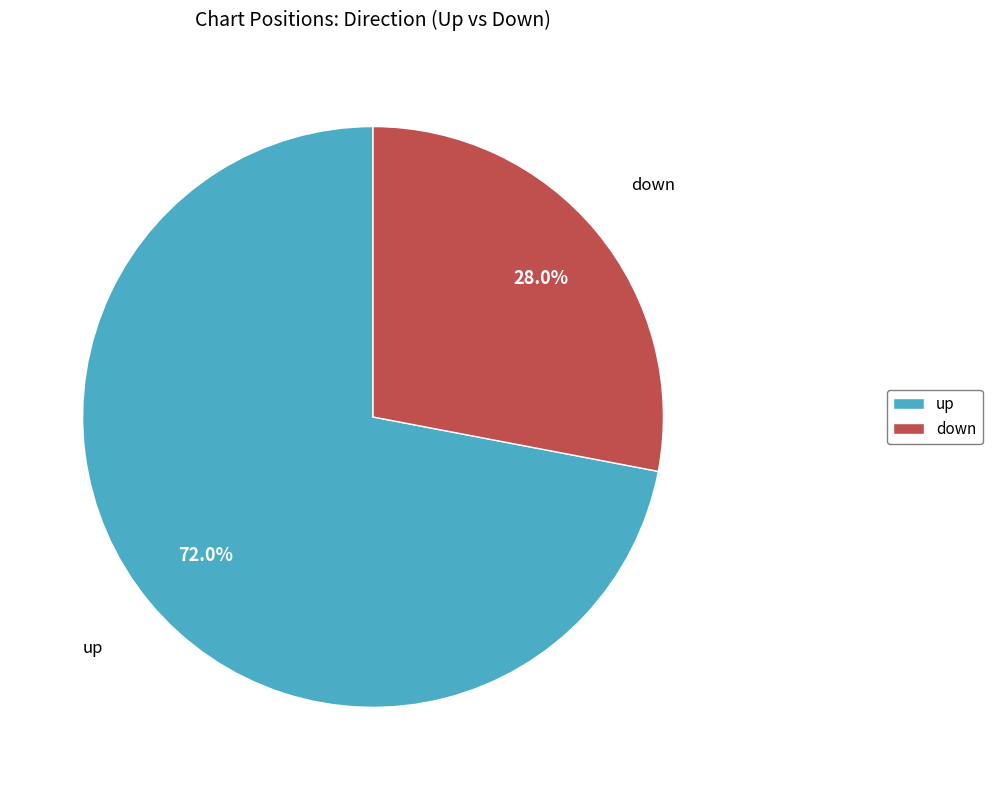

To the nearest percent, what portion does down represent?

28%